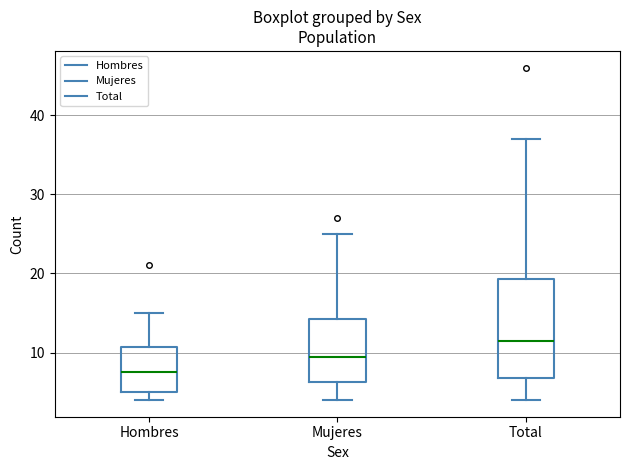

Where is the lower edge of the box for Total on the y-axis? The values are not printed on the chart, so give them approximately, as read against the axis.

7